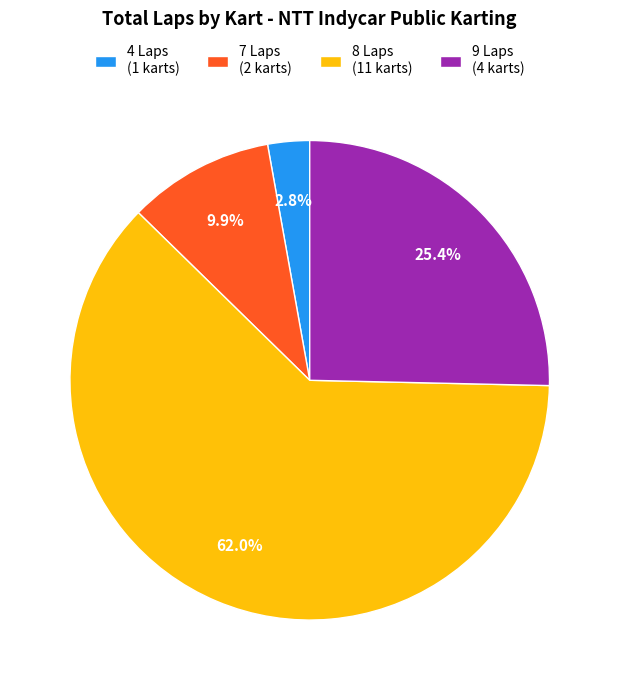

Is the sum of 8 Laps (11 karts) and 4 Laps (1 karts) greater than half?

Yes